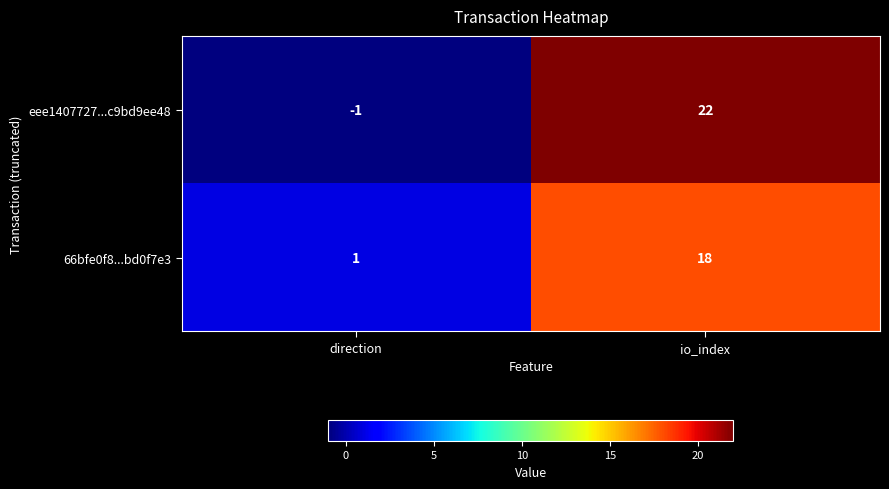

What is the maximum value shown in the chart?

22